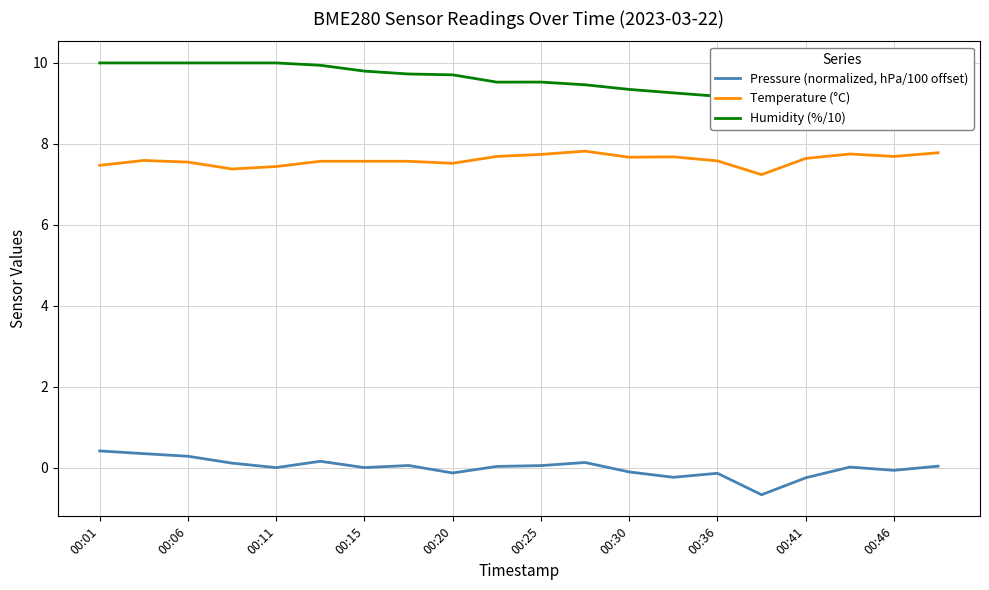

True or false: Temperature (°C) has more than 0 points higher than both neighbors.

True